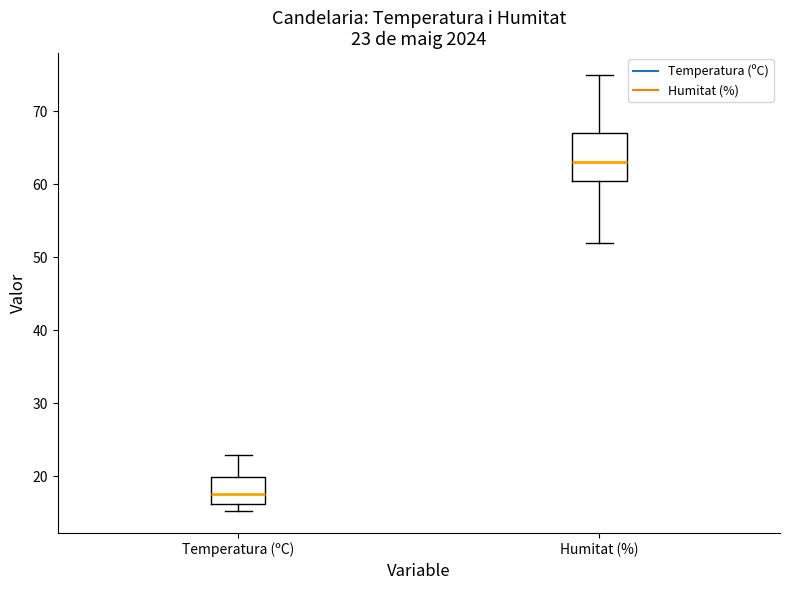

Which box has the highest median line?

Humitat (%)